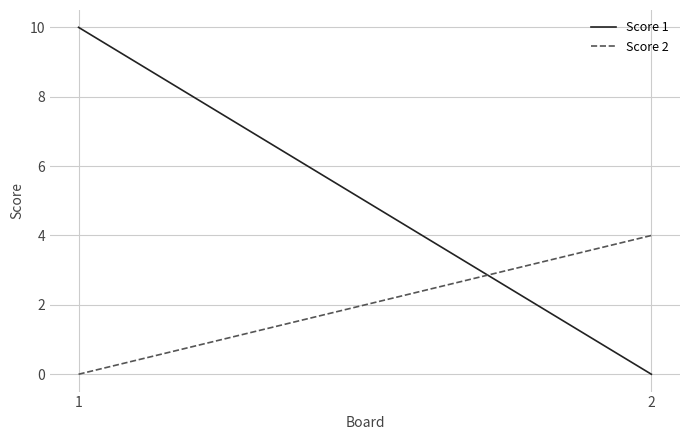

At which category is the sum across all series the highest?

1